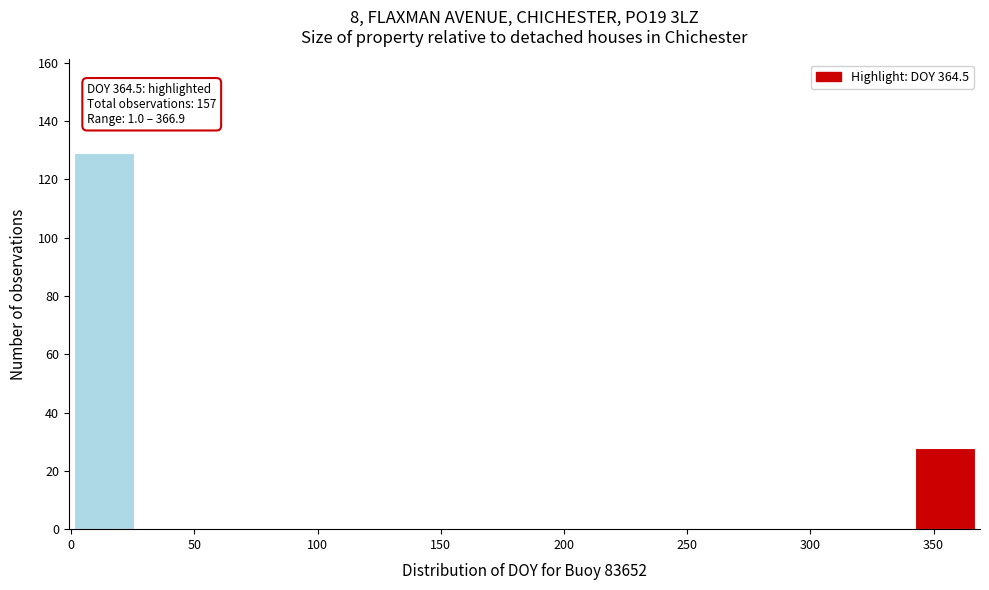

Over which range of the x-axis is the bar tallest?

0 to 25